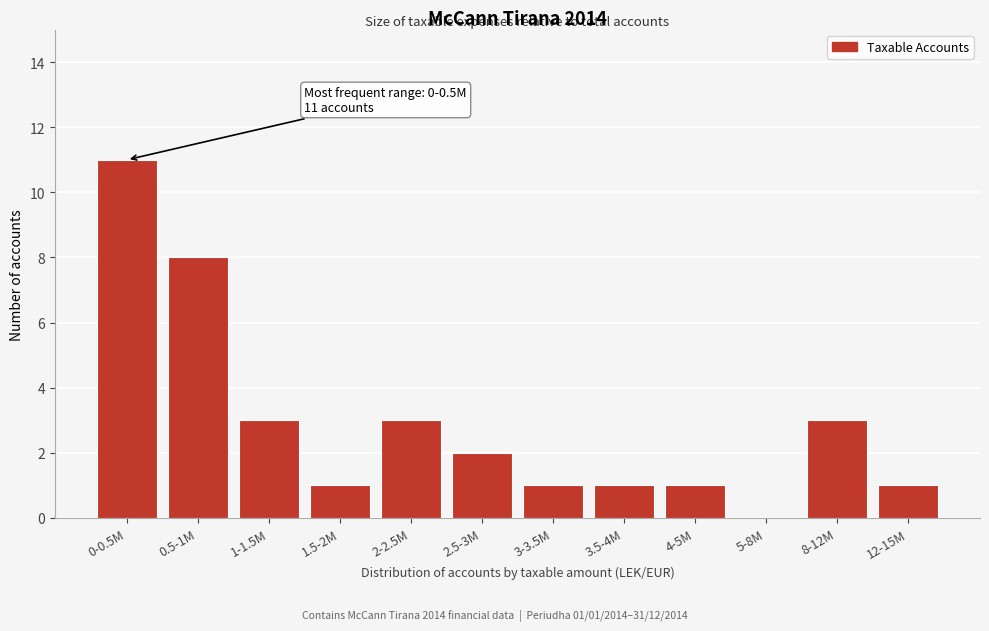

Reading left to right, transcribe all the data shown in this chart.

0-0.5M=11	0.5-1M=8	1-1.5M=3	1.5-2M=1	2-2.5M=3	2.5-3M=2	3-3.5M=1	3.5-4M=1	4-5M=1	5-8M=0	8-12M=3	12-15M=1